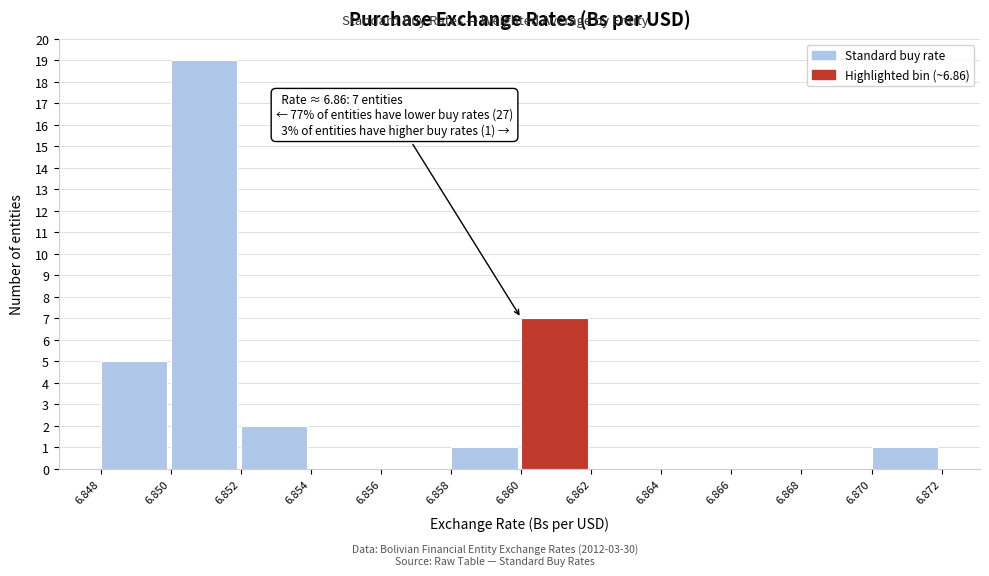

Over which range of the x-axis is the bar tallest?

6.850 to 6.852